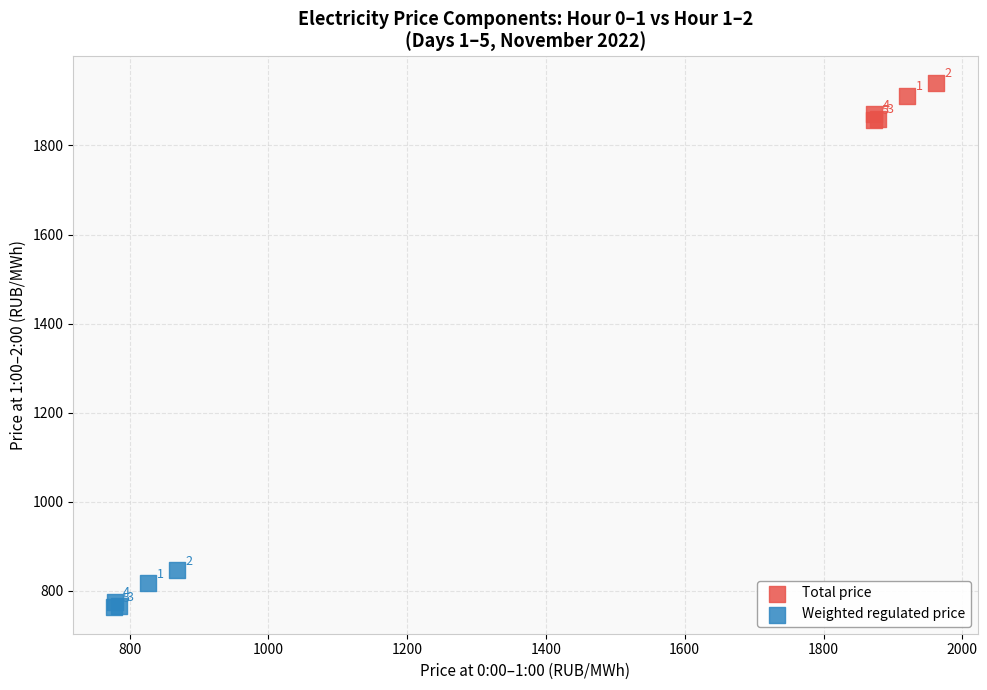

Which series contains the highest Y value?

Total price